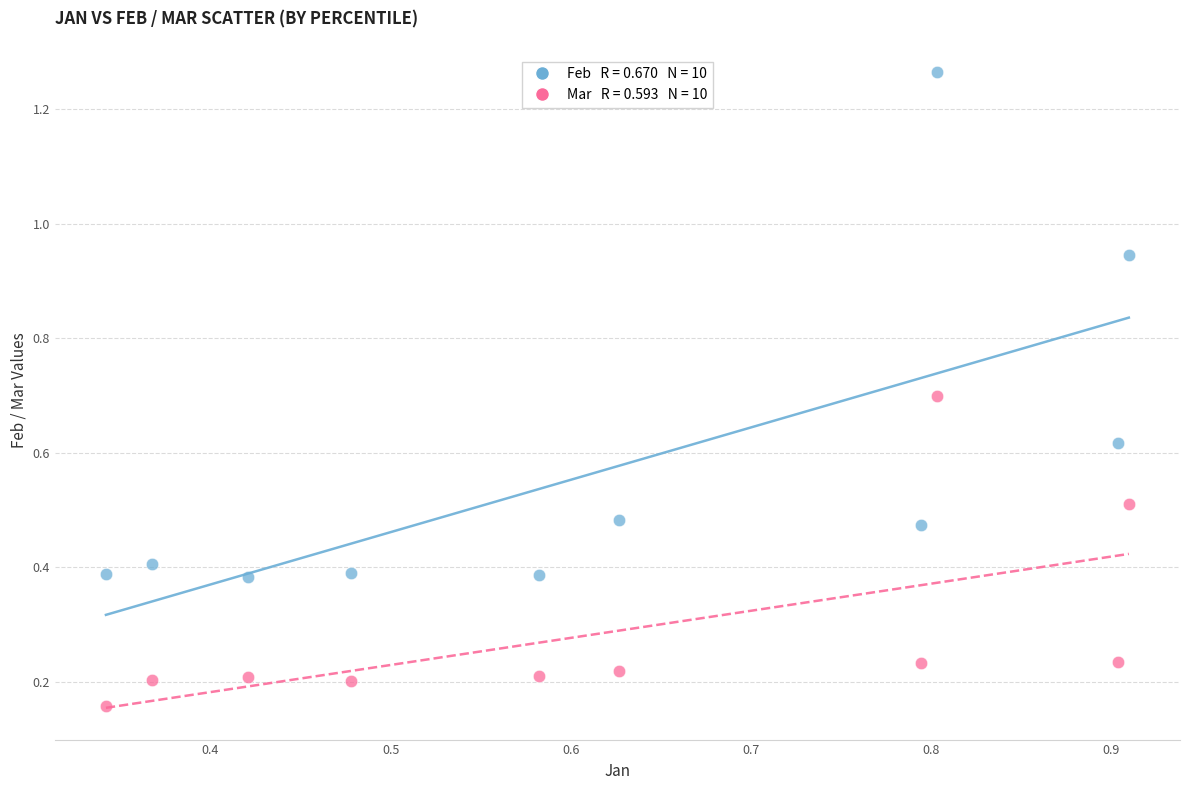

Across all data points, what is the range of Y values (max minus min)?

1.1